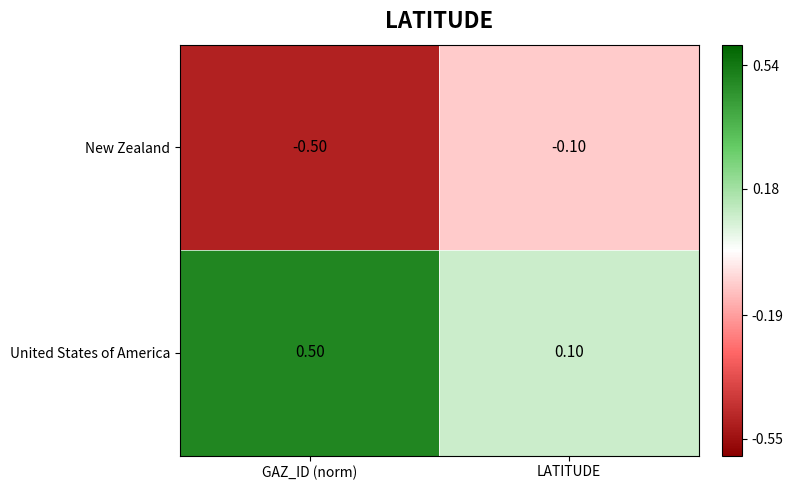

How many series are shown in this chart?

2